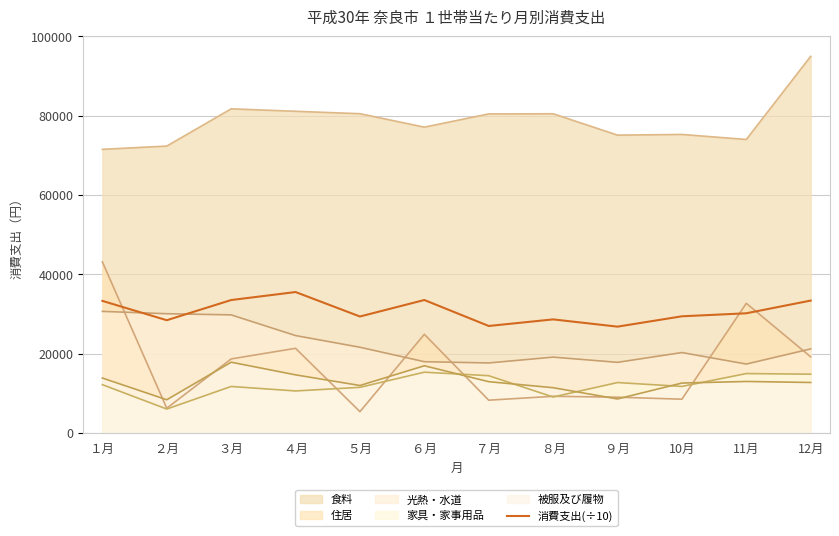

Read the value at ９月.

26792.1